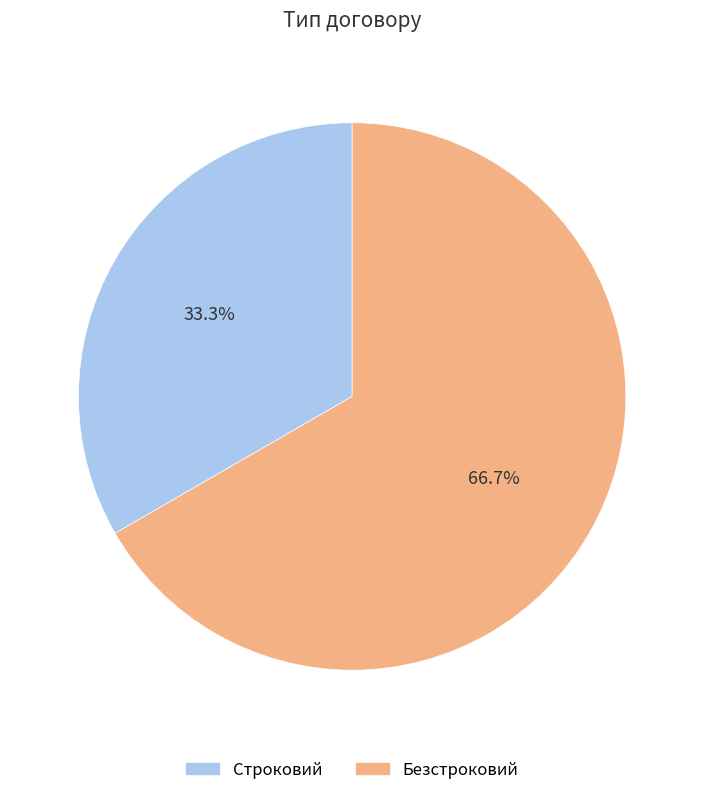

Which category has the smallest portion of the pie?

Строковий